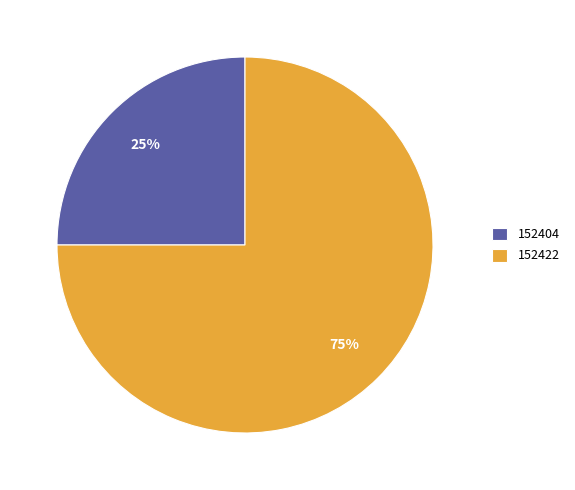

Rank the categories by value from lowest to highest.

152404, 152422